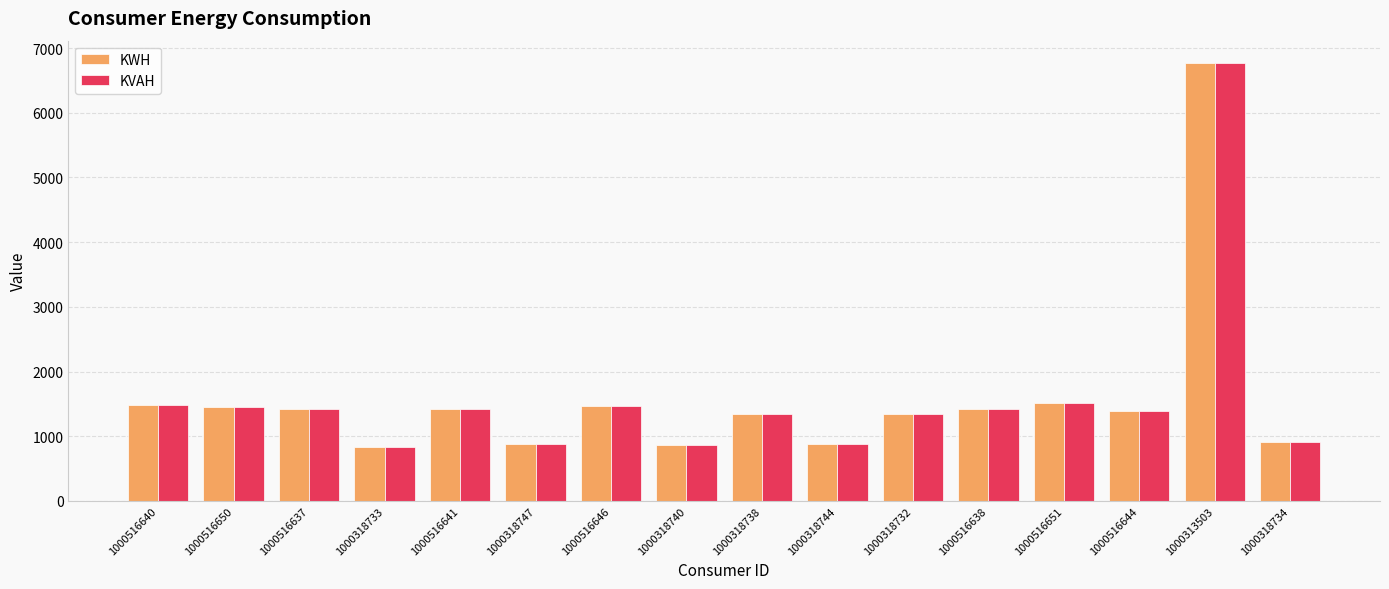

True or false: KWH has a value of 1337 at 1000318738.

True